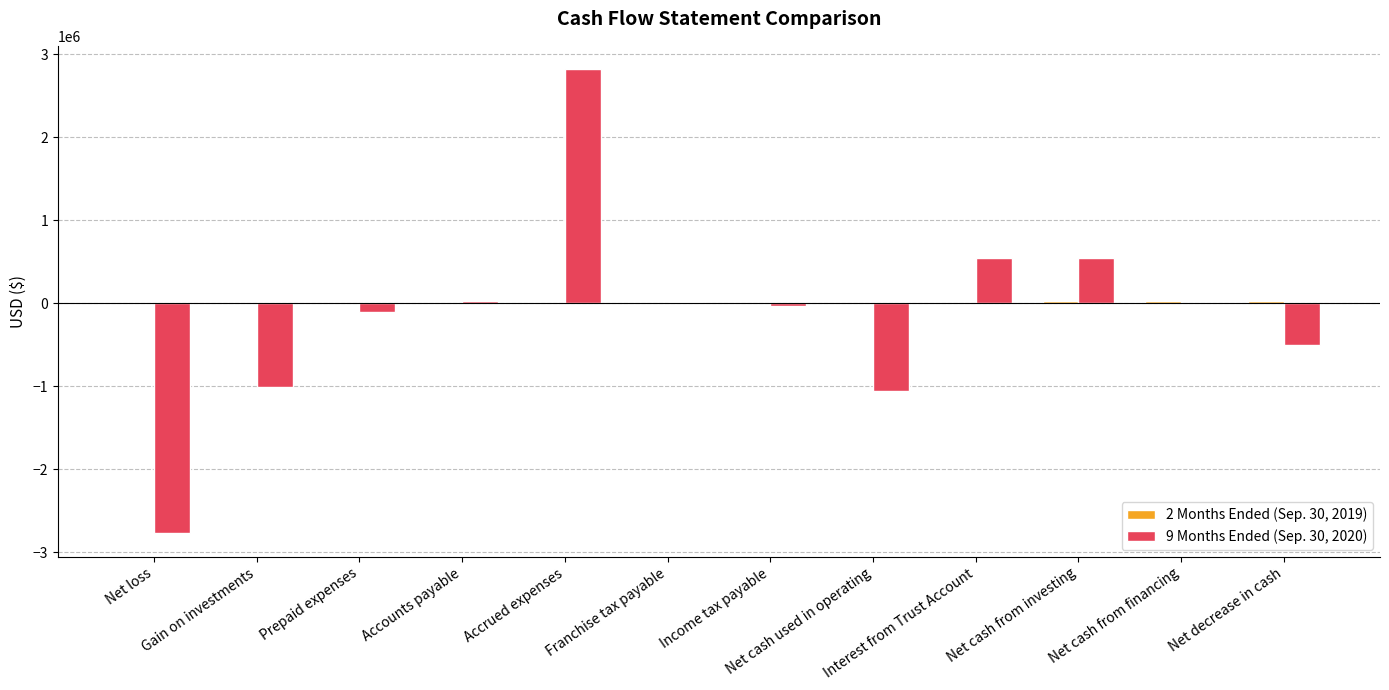

How many groups of bars are there?

12